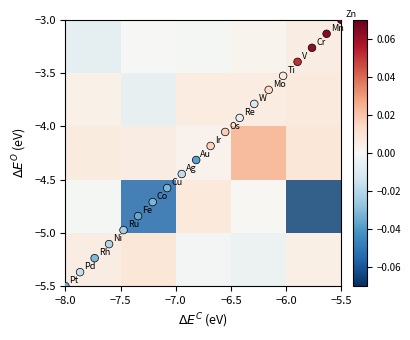

What is the range of X values (max minus min)?

2.5